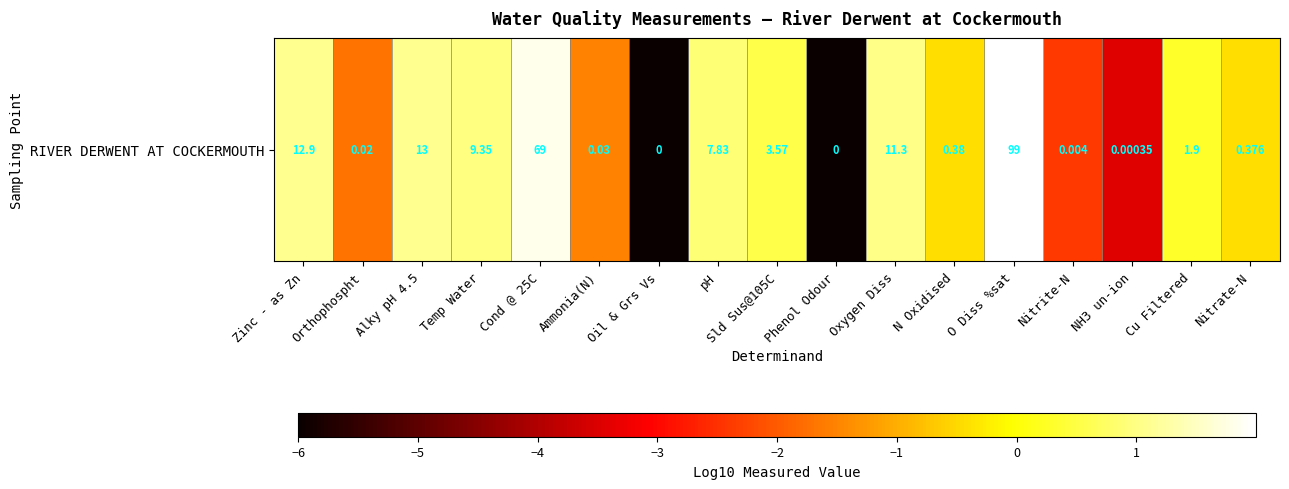

What is the difference between the second highest and second lowest values?

7.8